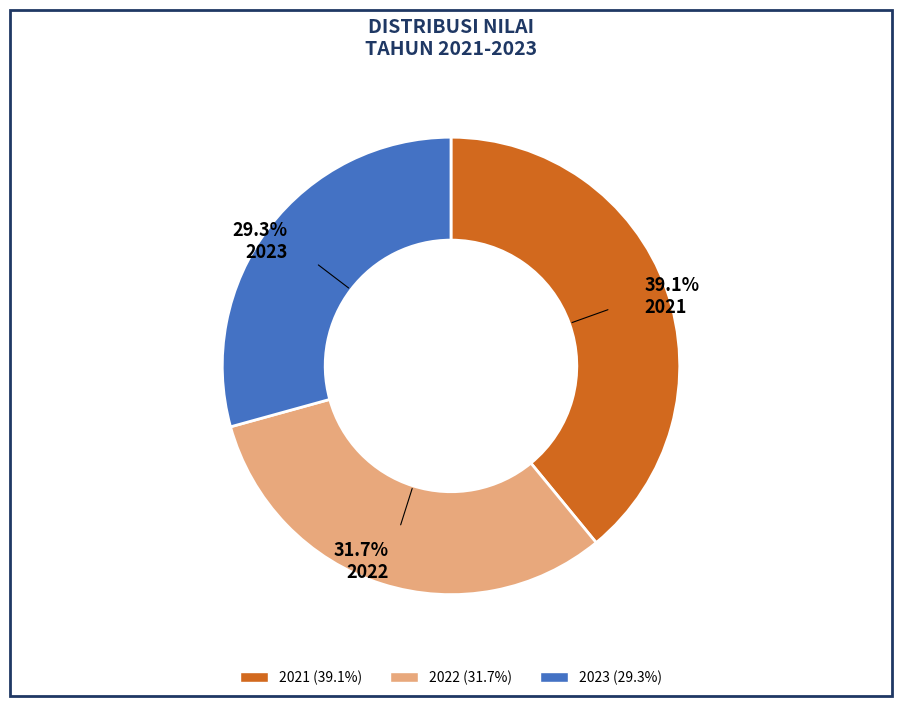

How many slices are in this pie chart?

3